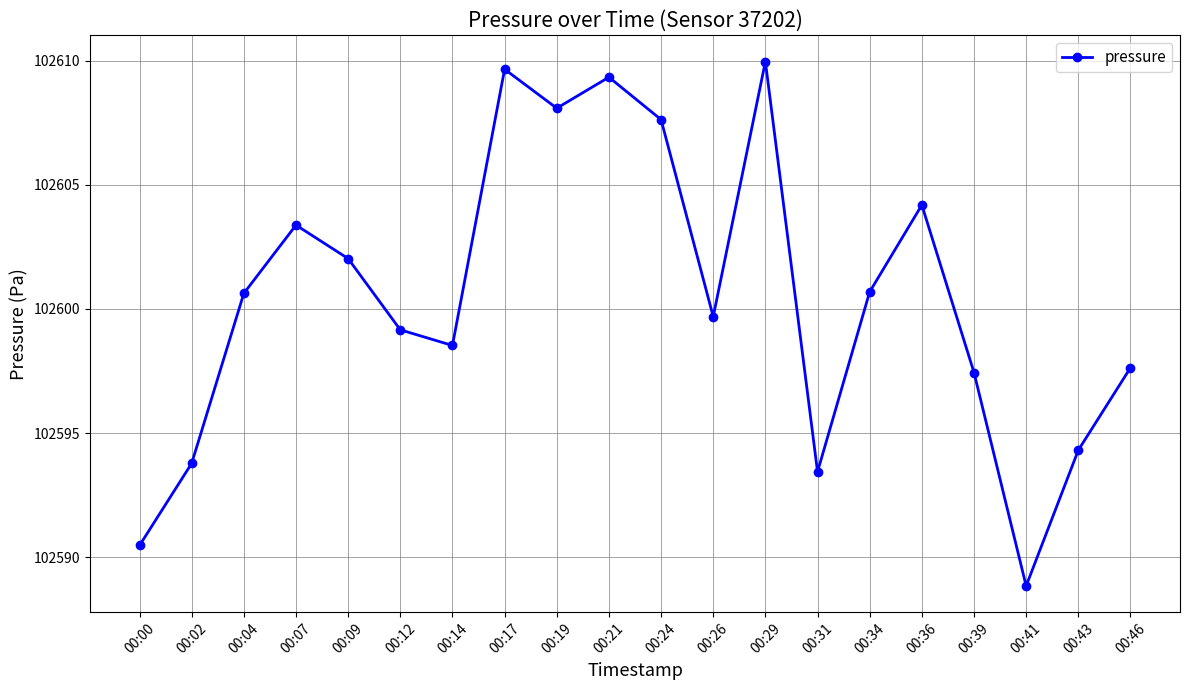

The chart shows a value of 102607.6 at 00:24. True or false?

True